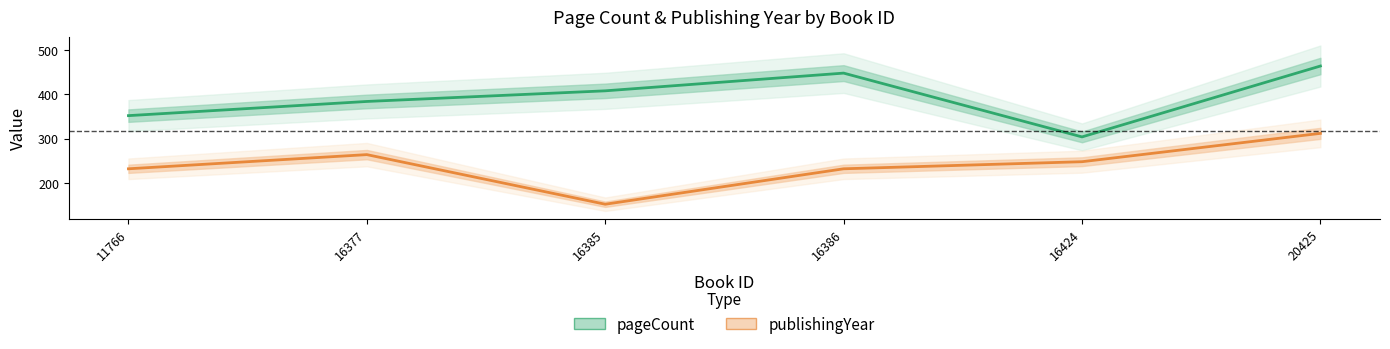

Rank the series by their maximum value, from lowest to highest.

publishingYear, pageCount